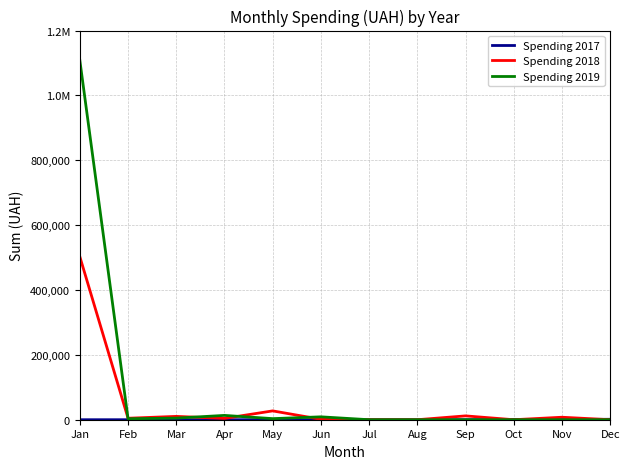

Is this an area chart (filled region under the line)?

No